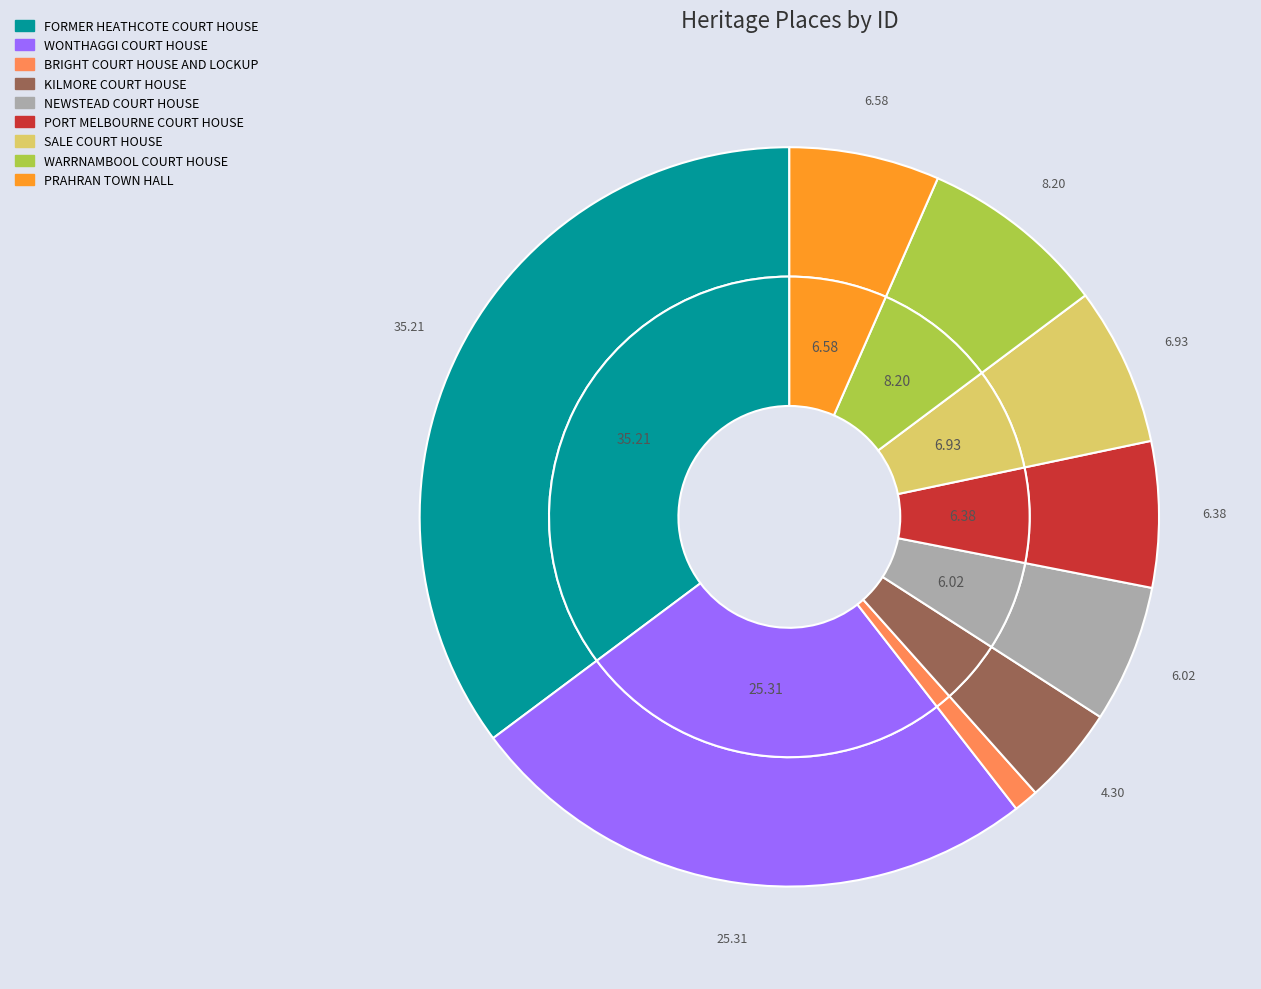

Which category has the smallest portion of the pie?

BRIGHT COURT HOUSE AND LOCKUP